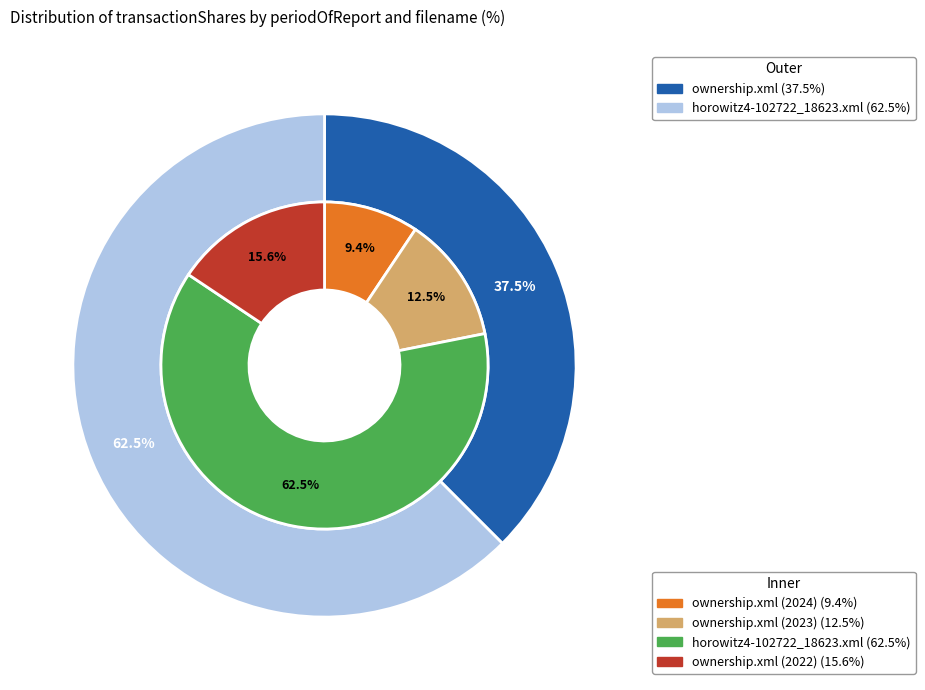

Is it true that 2024-03-22 is 9% of the pie?

True